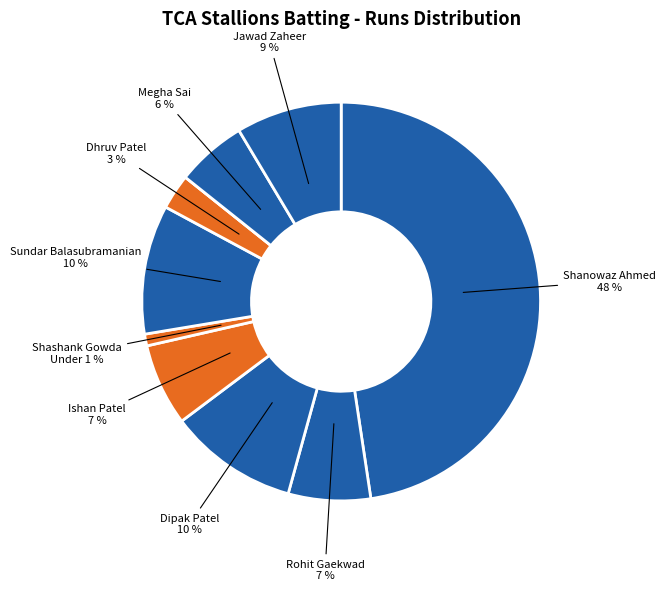

How many segments does this pie chart have?

10